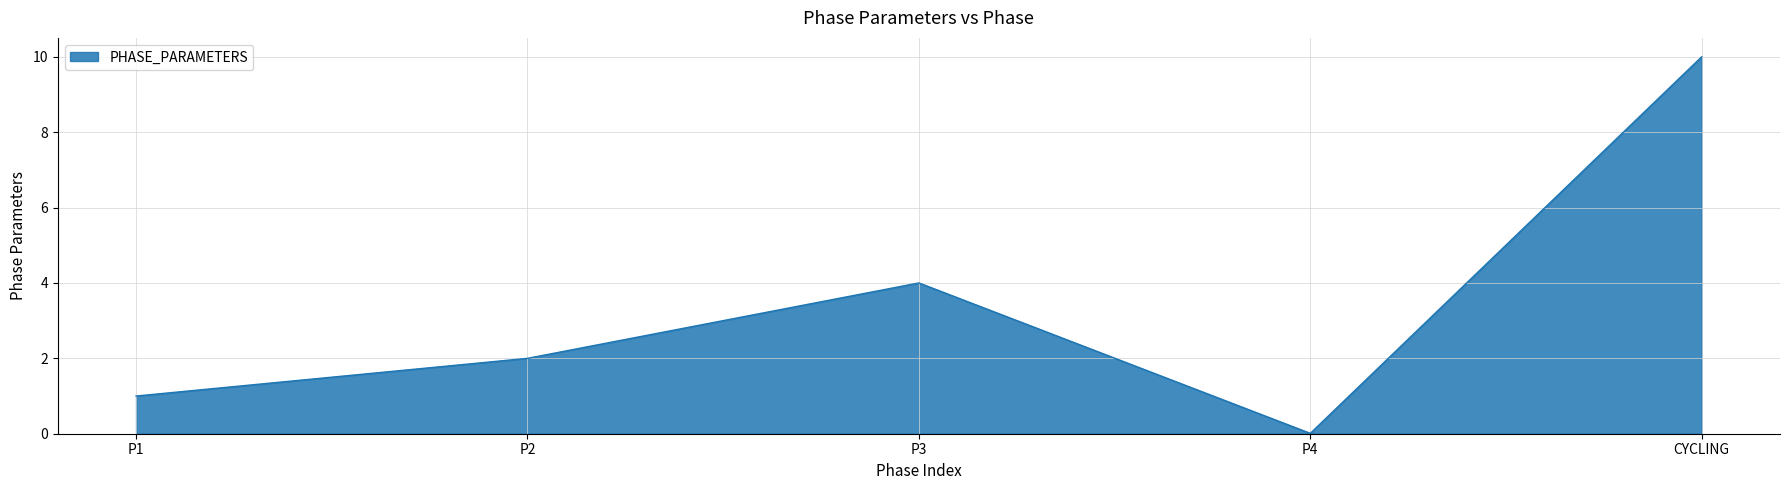

Where is the first local maximum?

P3